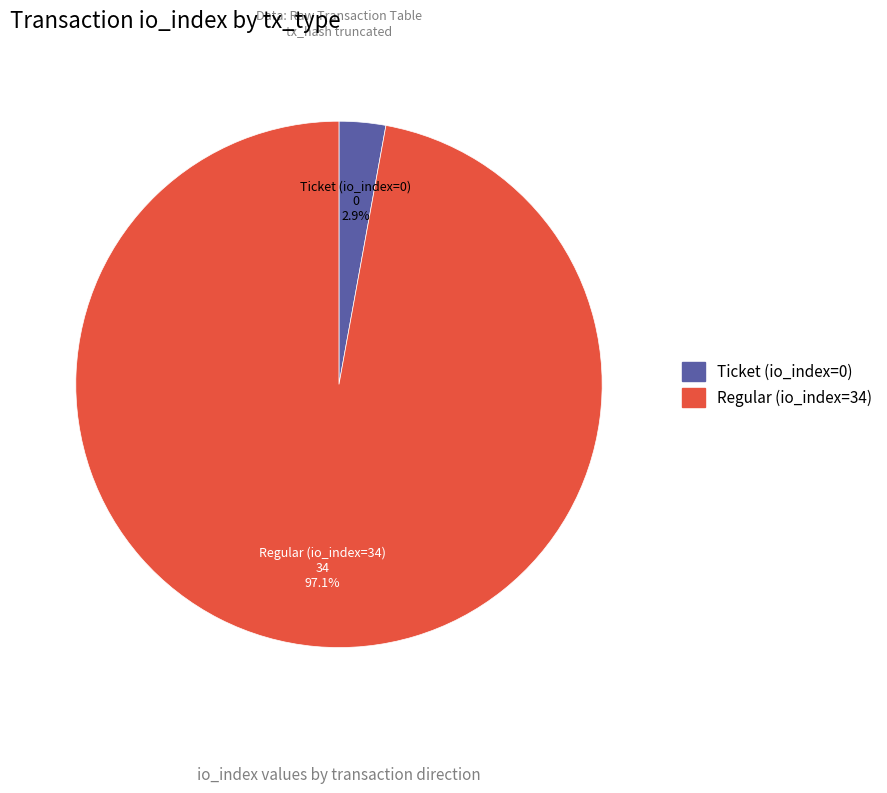

How many slices are in this pie chart?

2